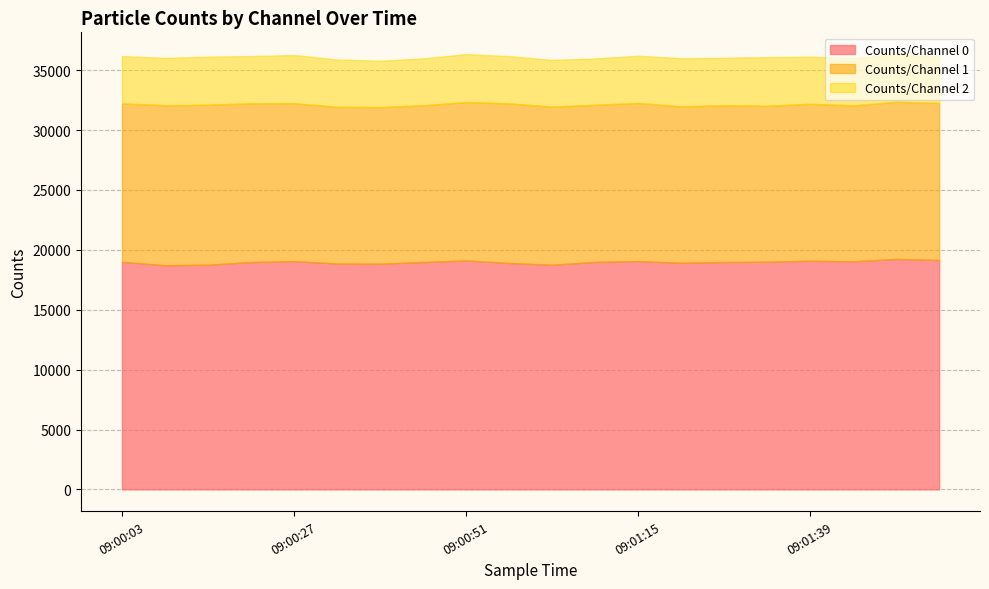

List the series in order of their peak value, lowest first.

Counts/Channel 2, Counts/Channel 1, Counts/Channel 0